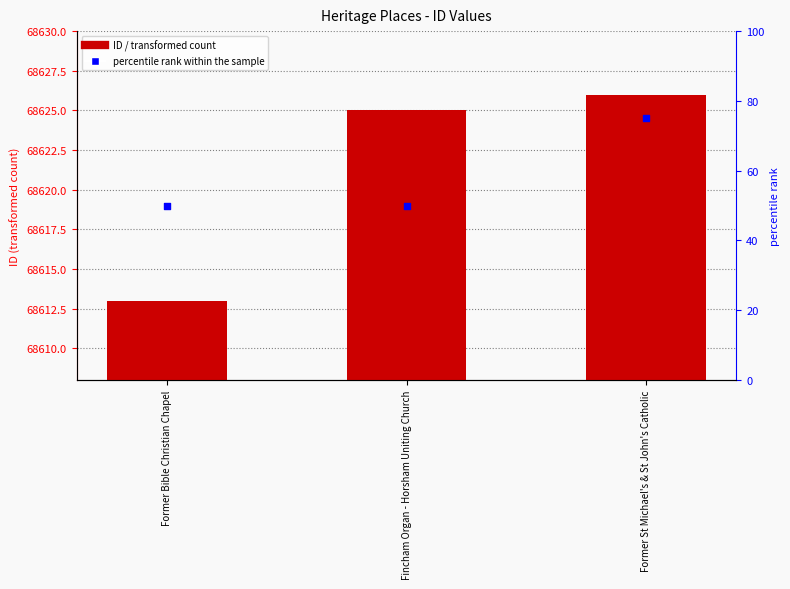

What are all the series names shown in the legend?

ID, percentile rank within the sample